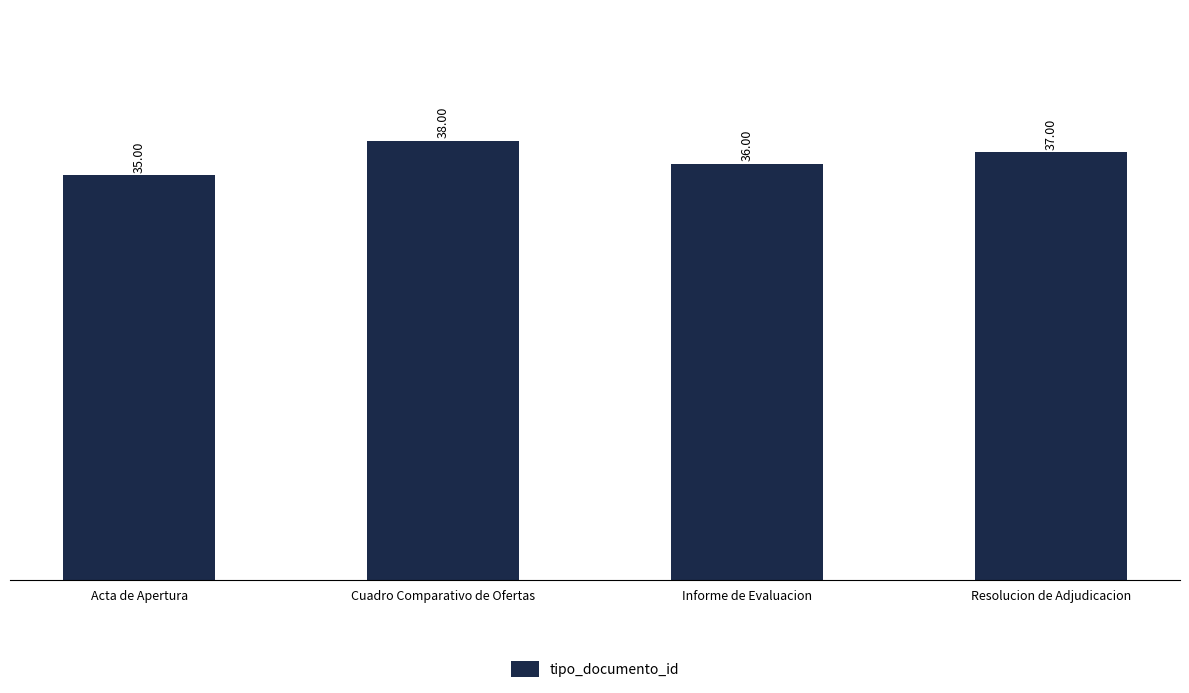

Rank the categories by value from highest to lowest.

Cuadro Comparativo de Ofertas, Resolucion de Adjudicacion, Informe de Evaluacion, Acta de Apertura